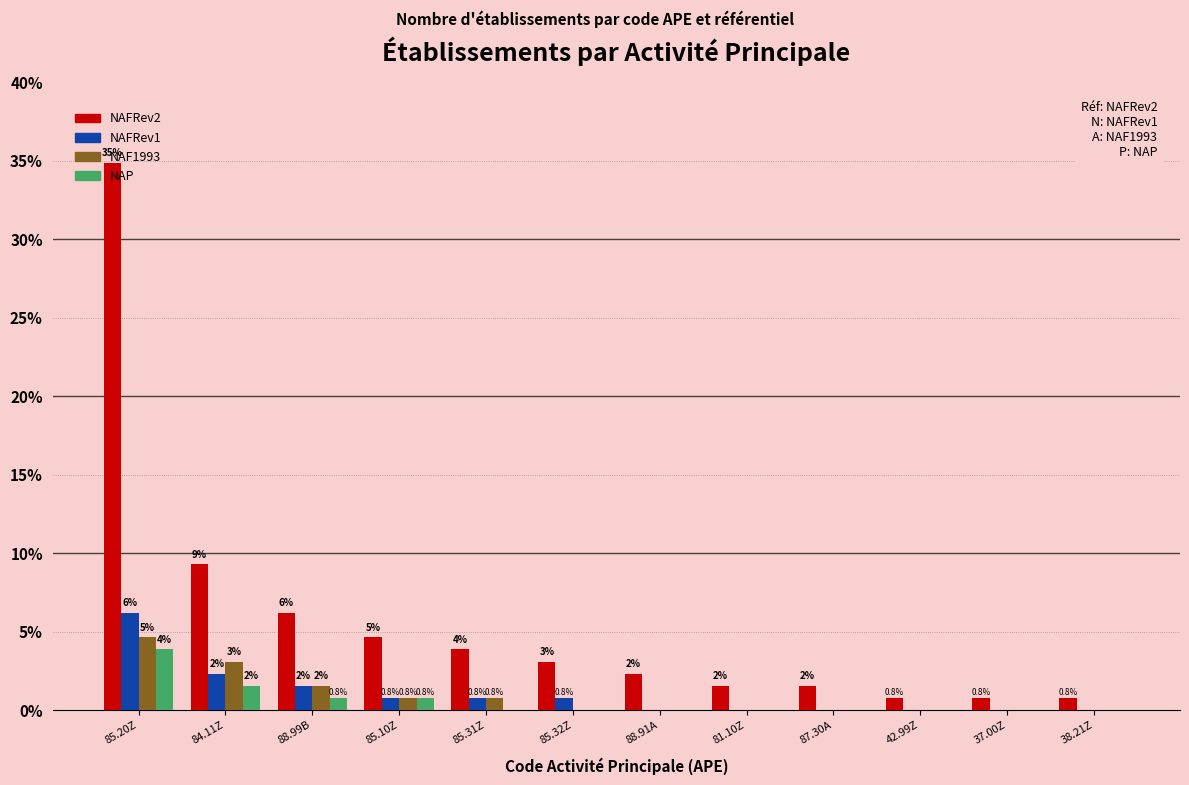

What are all the series names shown in the legend?

NAFRev2, NAFRev1, NAF1993, NAP